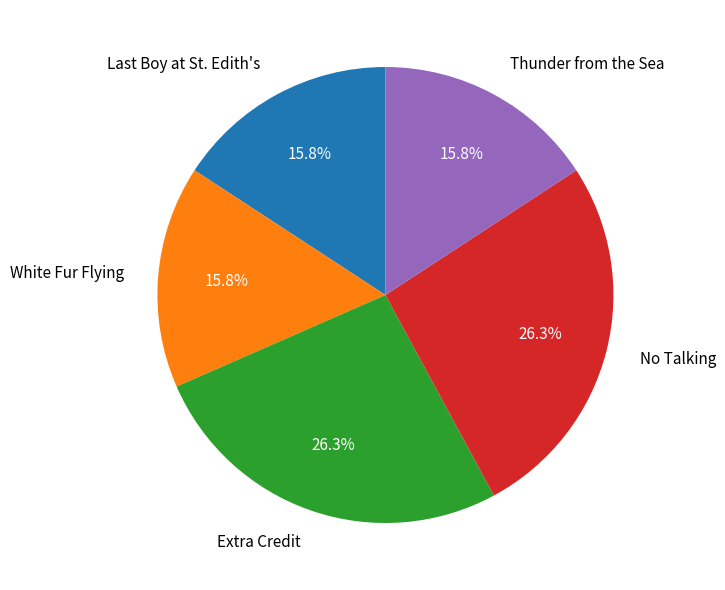

Between White Fur Flying and Extra Credit, which is larger?

Extra Credit